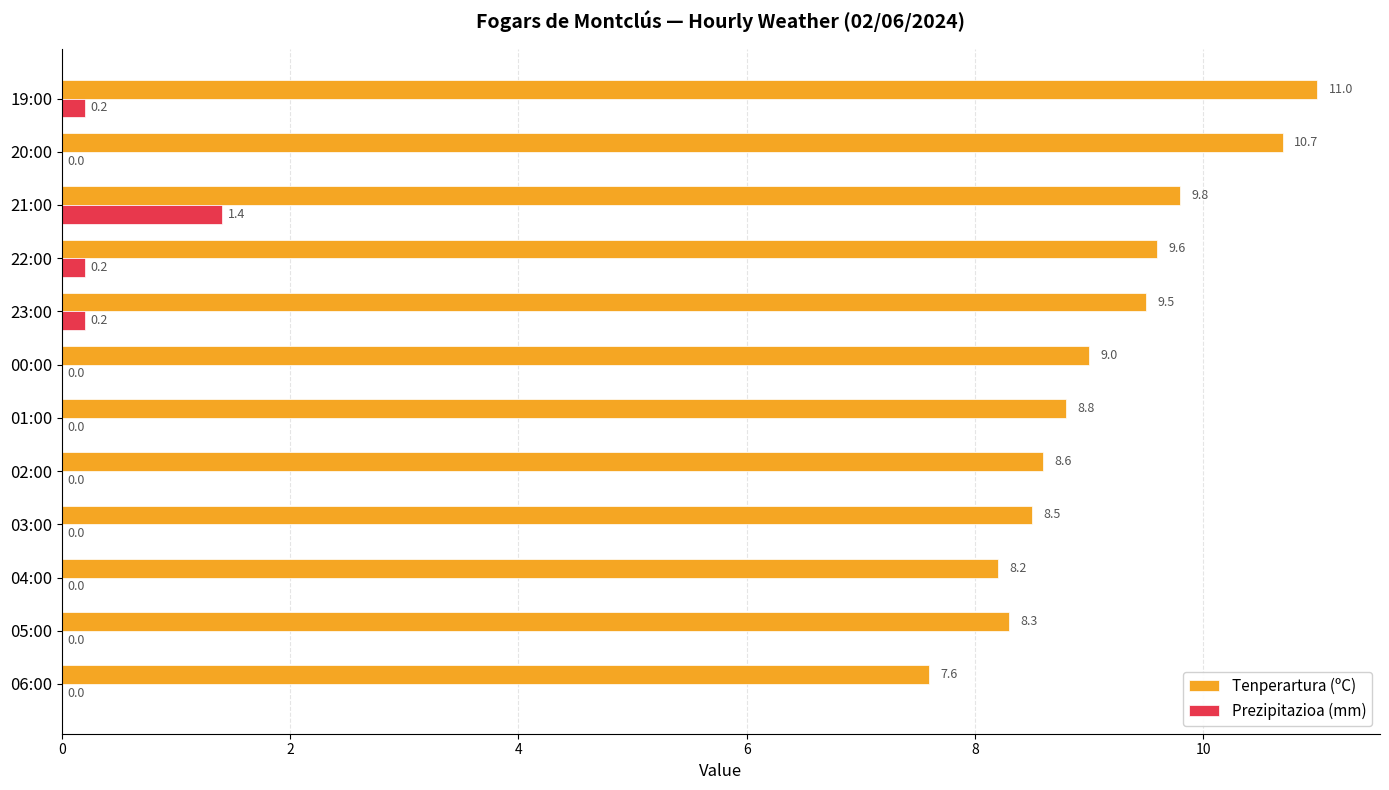

Which series has the largest total across all categories?

Tenperartura (ºC)